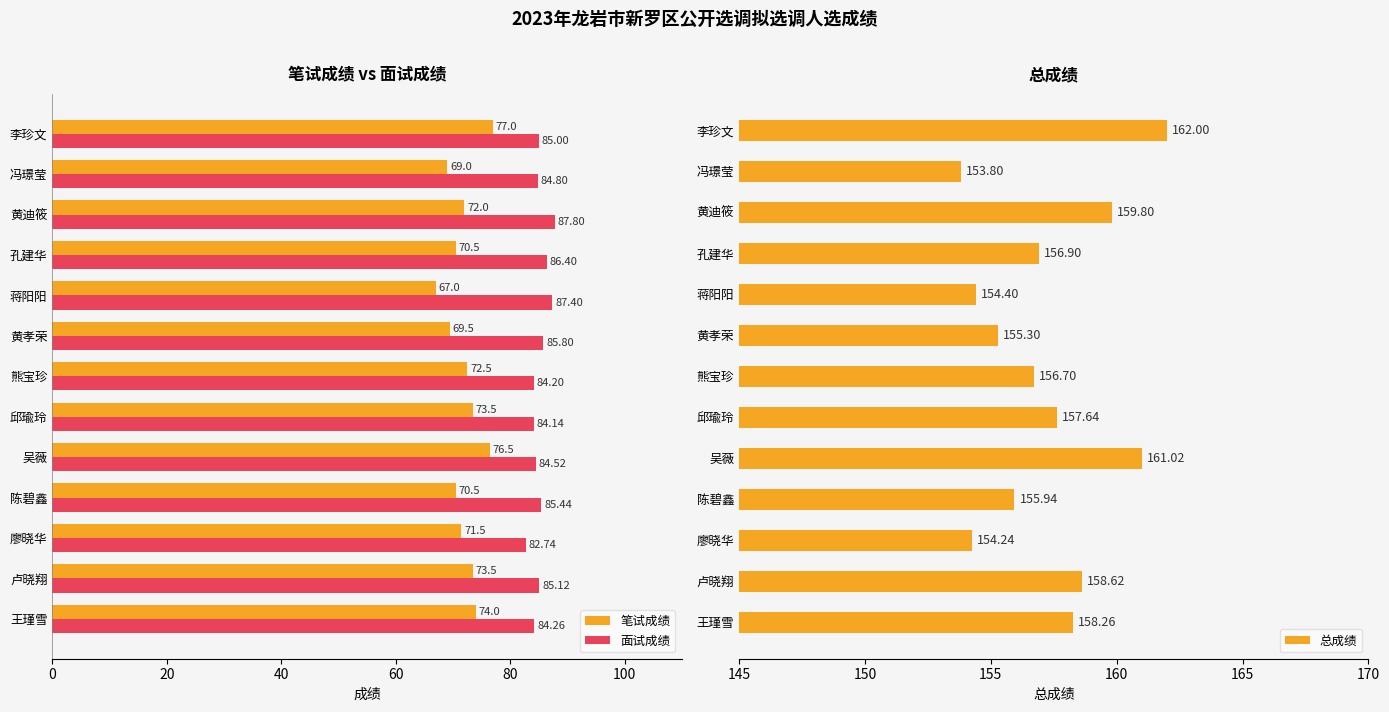

At which label does 笔试成绩 reach its peak?

李珍文